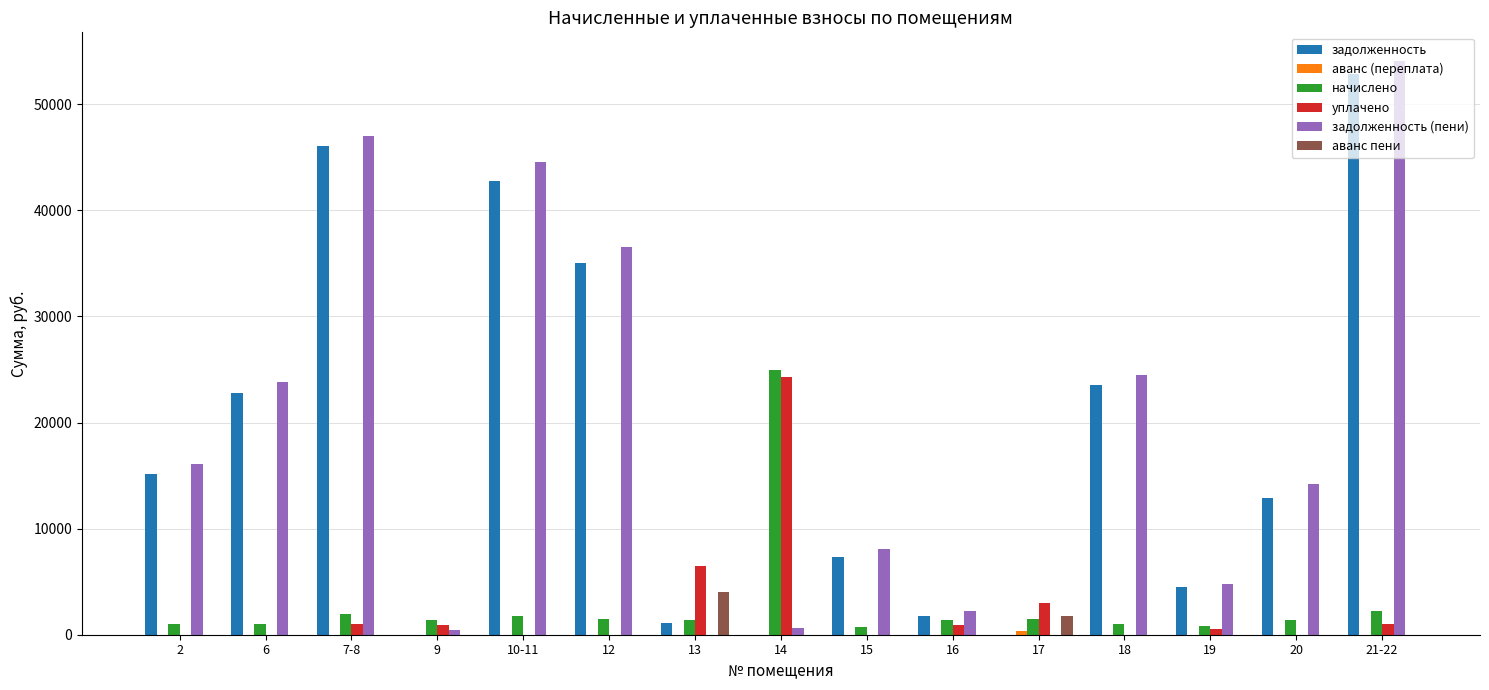

Are the bars horizontal?

No